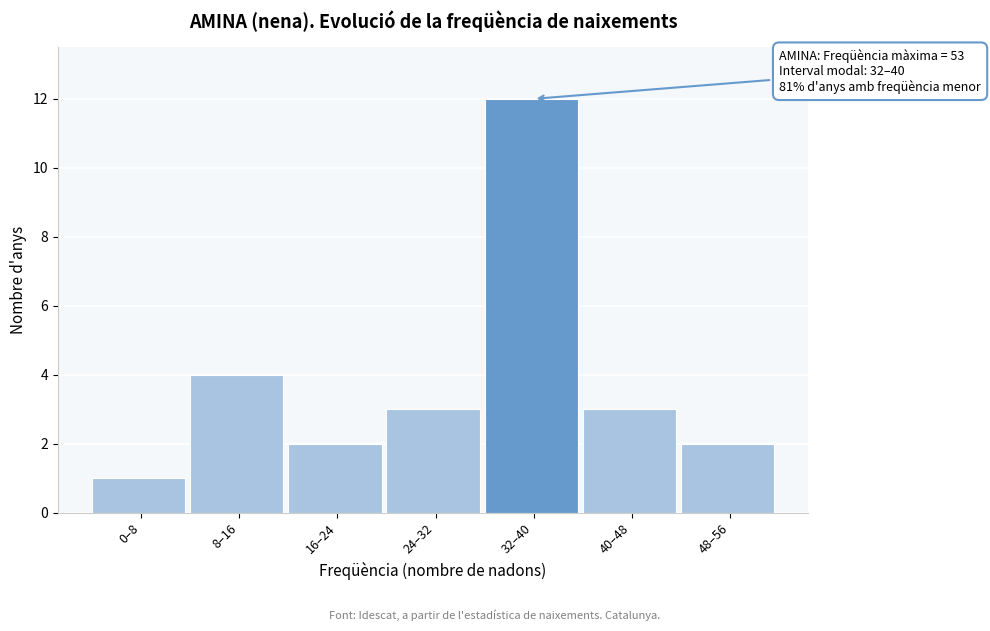

Reading left to right, what are all the values shown in this chart?

0–8=1	8–16=4	16–24=2	24–32=3	32–40=12	40–48=3	48–56=2